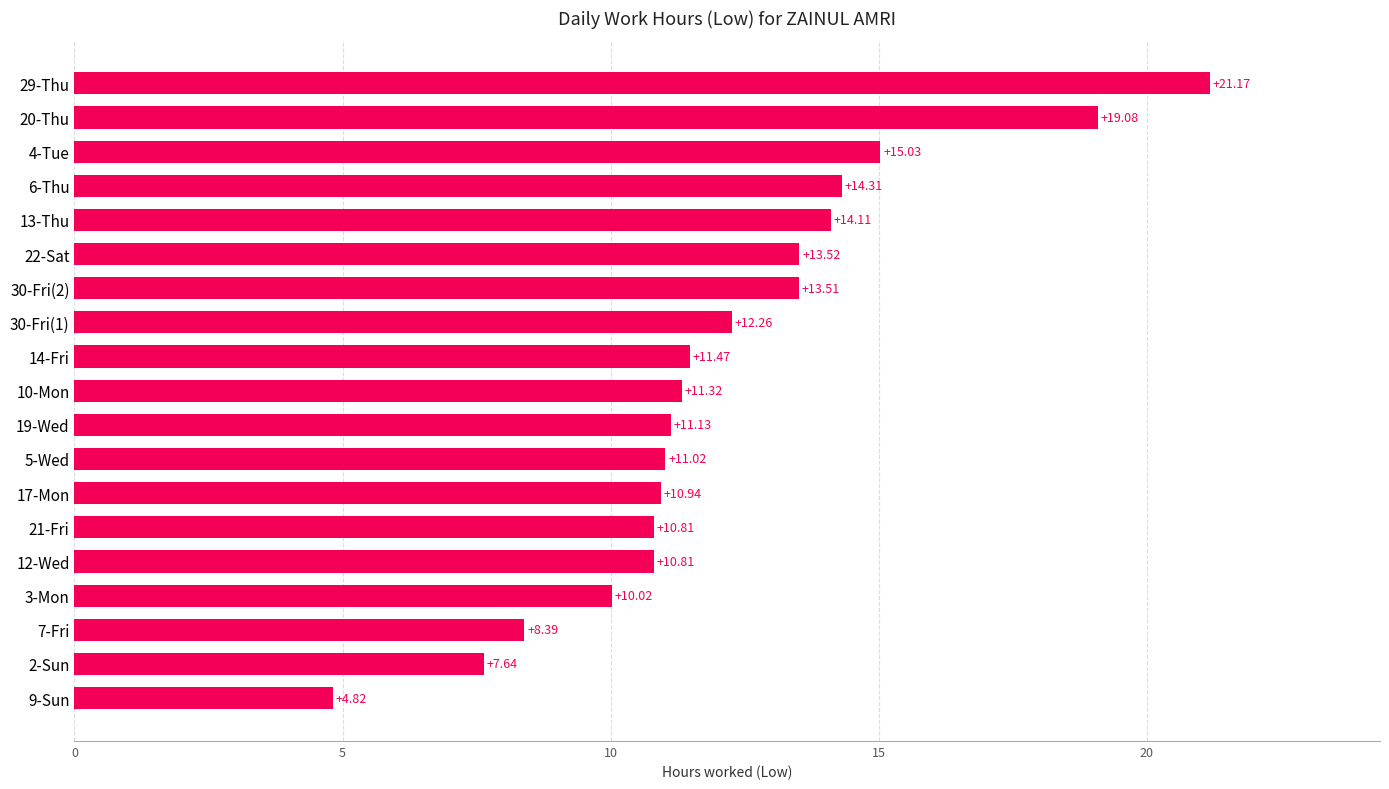

What is the change in value from 4-Tue to 19-Wed?

-3.9